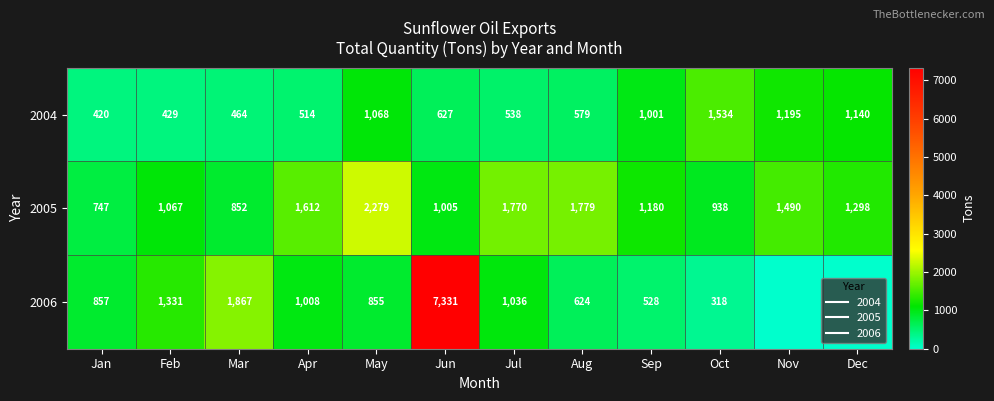

Is the value of 2005 at Dec greater than the value of 2004 at Sep?

Yes